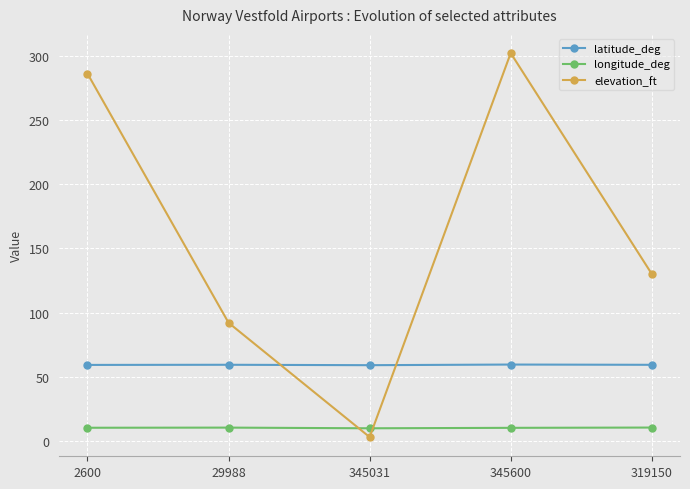

At which category does the chart reach its minimum across all series?

345031